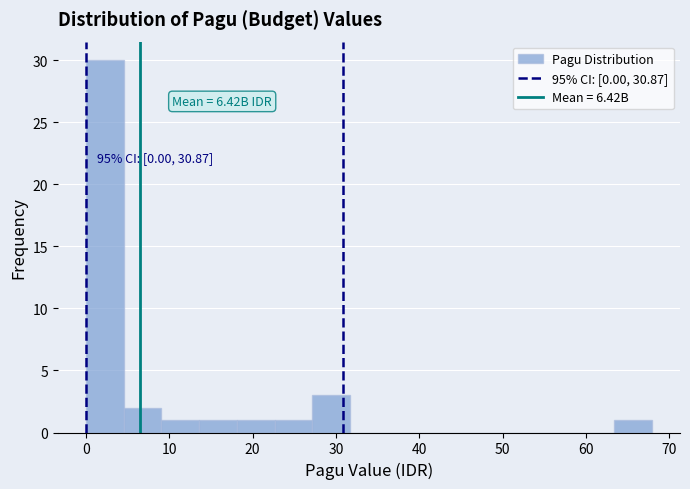

Which range on the x-axis has the tallest bar?

0 to 5